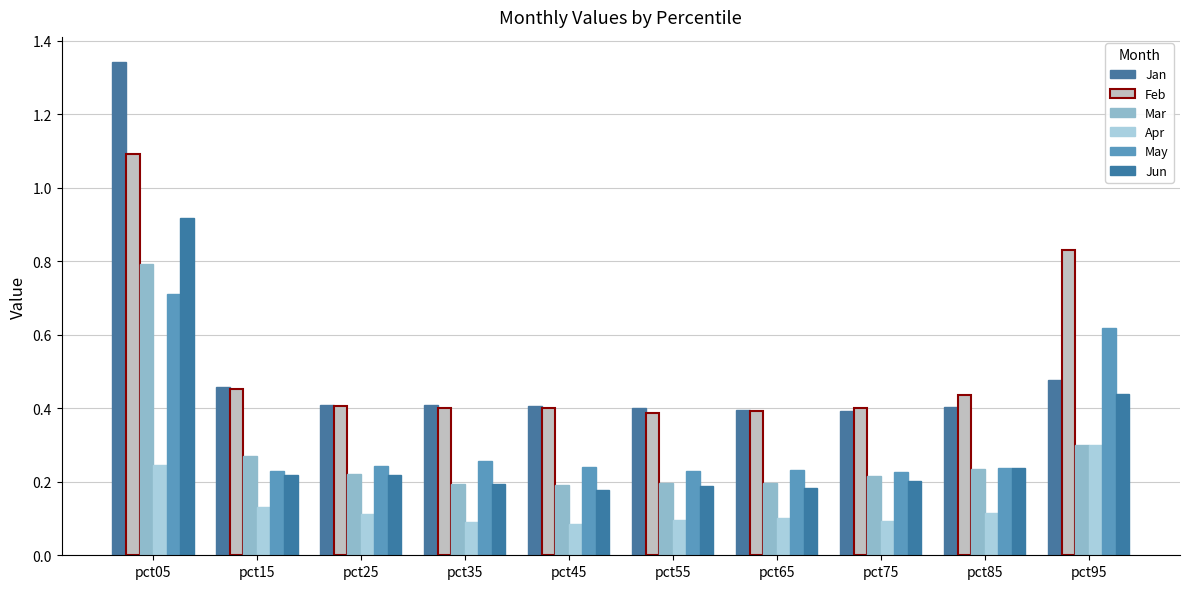

The value of May at pct55 is 0.2. True or false?

True